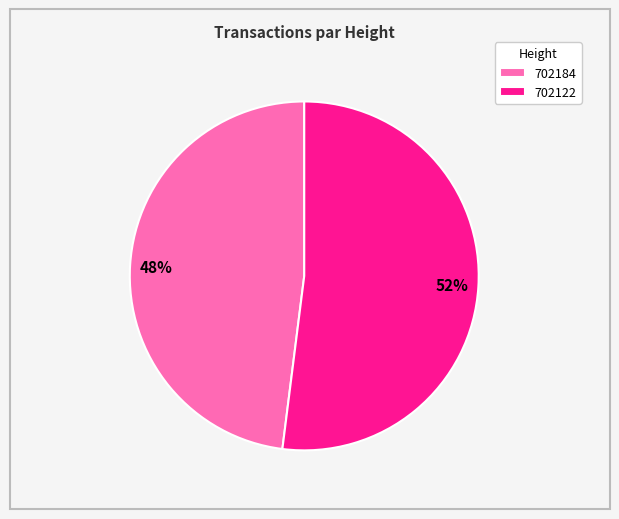

To the nearest percent, what percentage of the pie is 702122?

52%